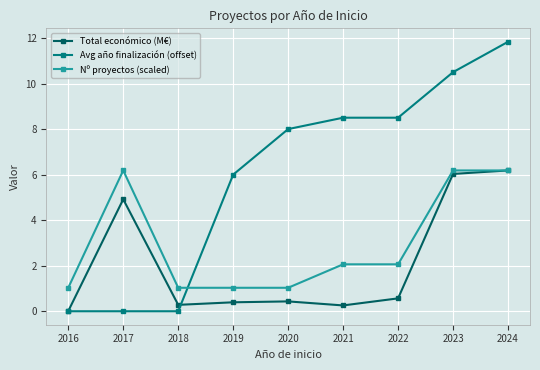

Where is the first local minimum for Total económico (M€)?

2018